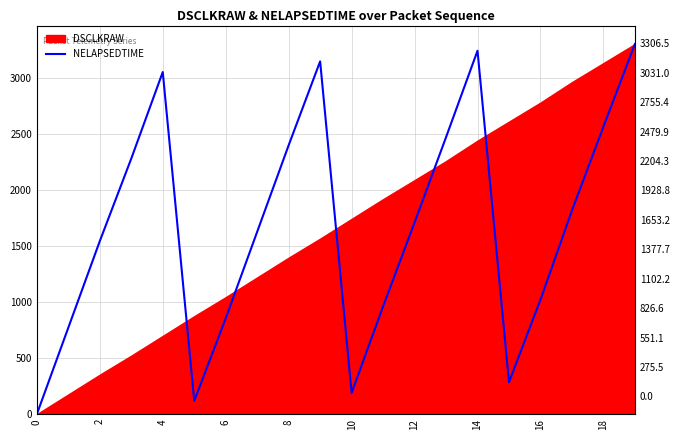

What is the average value?

1670.5